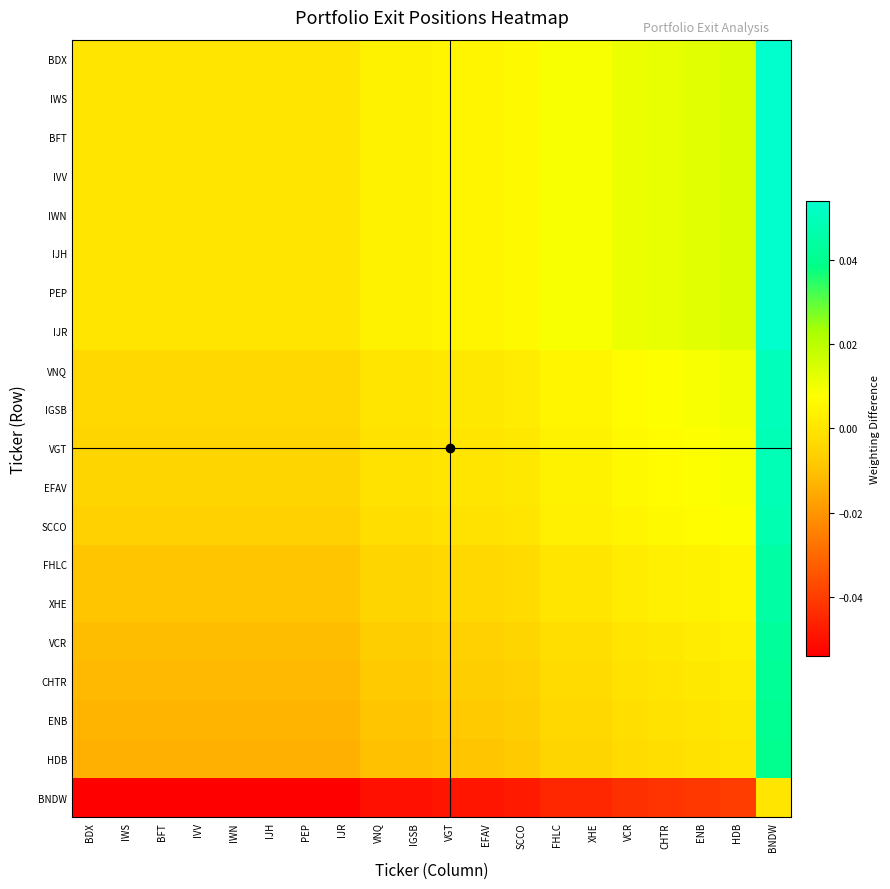

Which series has the largest total across all categories?

BDX